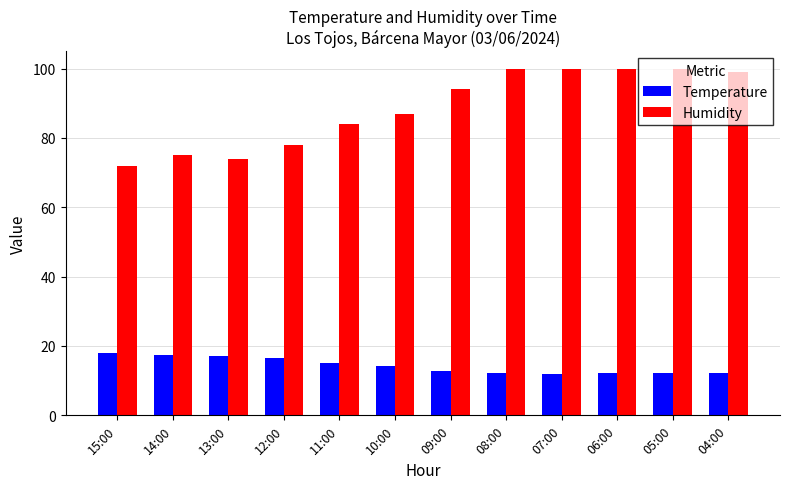

Rank the series by their average value, from highest to lowest.

Humidity, Temperature